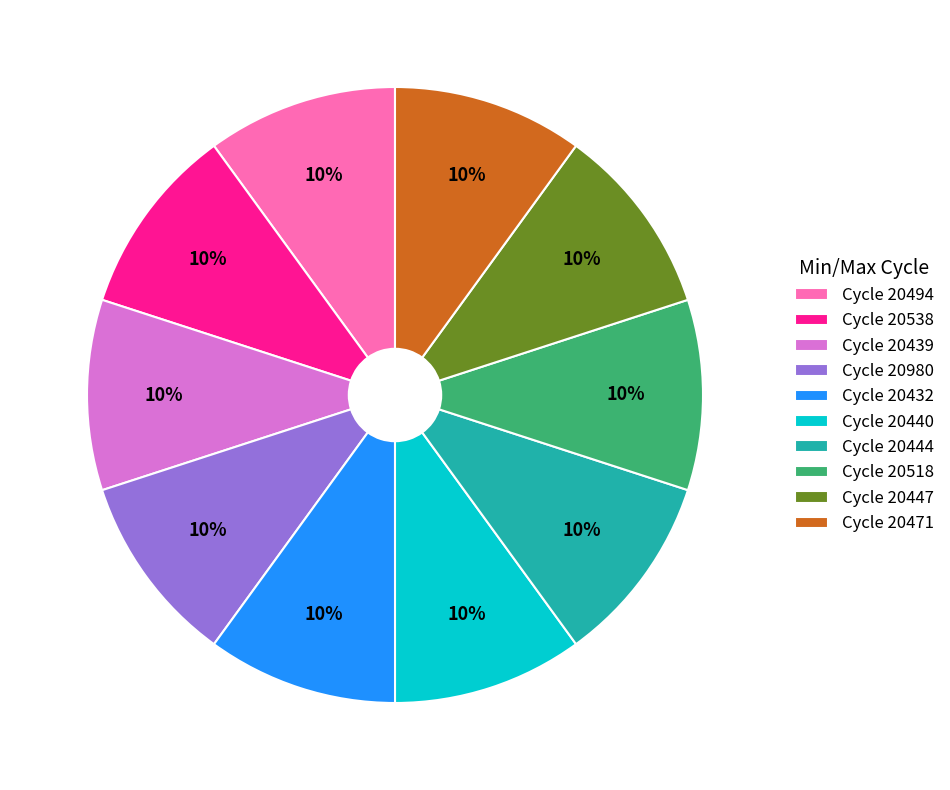

Approximately how many times larger is the value at Cycle 20447 compared to Cycle 20518?

1.0